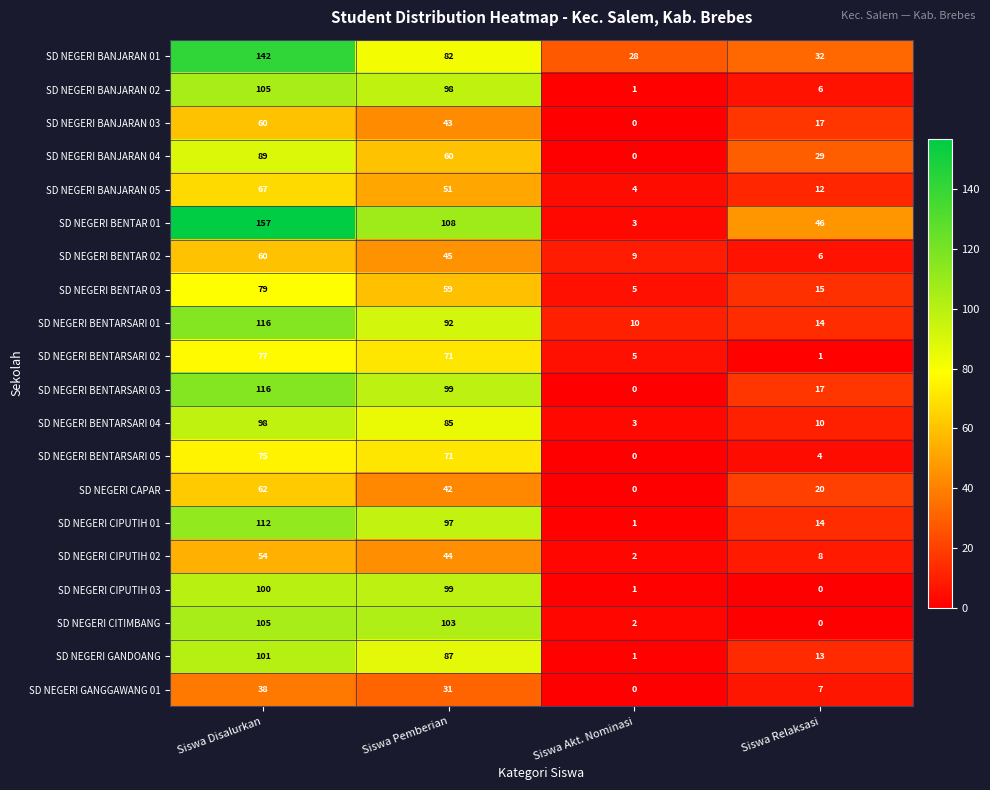

At which label is SD NEGERI BENTAR 01 closest to 80?

Siswa Pemberian